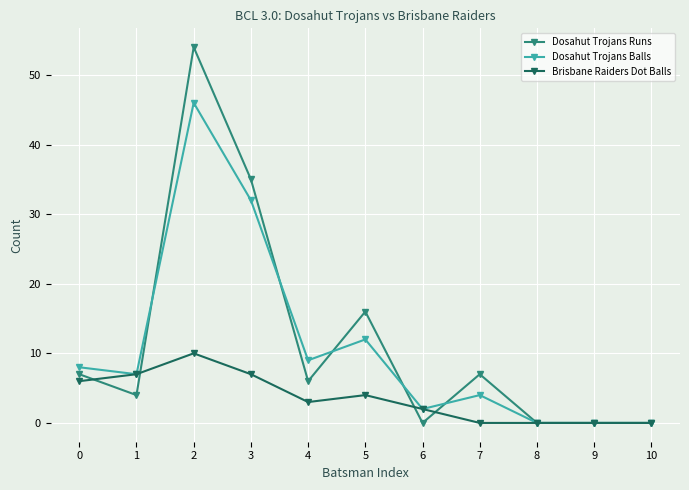

Reading right to left, list all the values displayed in this chart.

Dosahut Trojans Runs: 10=0	9=0	8=0	7=7	6=0	5=16	4=6	3=35	2=54	1=4	0=7
Dosahut Trojans Balls: 10=0	9=0	8=0	7=4	6=2	5=12	4=9	3=32	2=46	1=7	0=8
Brisbane Raiders Dot Balls: 10=0	9=0	8=0	7=0	6=2	5=4	4=3	3=7	2=10	1=7	0=6